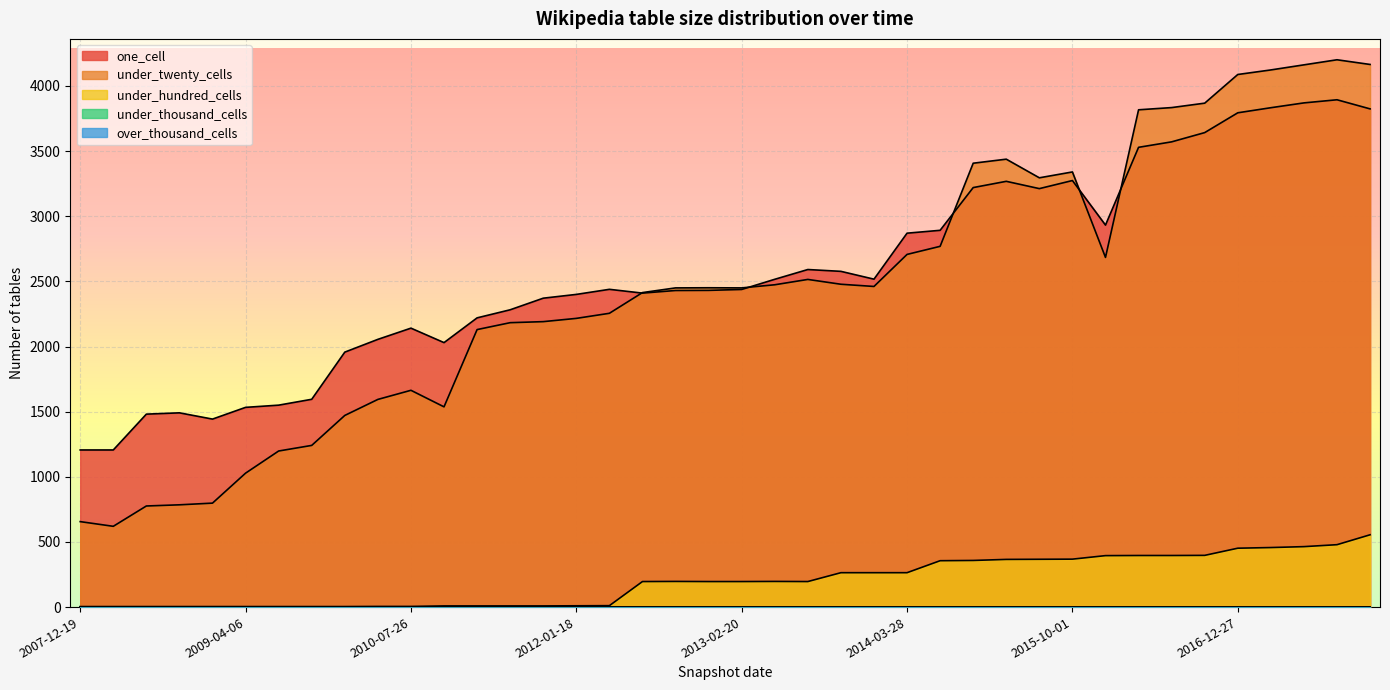

At how many categories does at least one series exceed 2321?

26